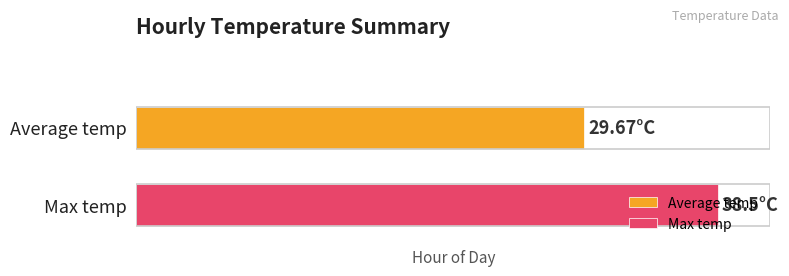

What are all the series names shown in the legend?

Average temp, Max temp